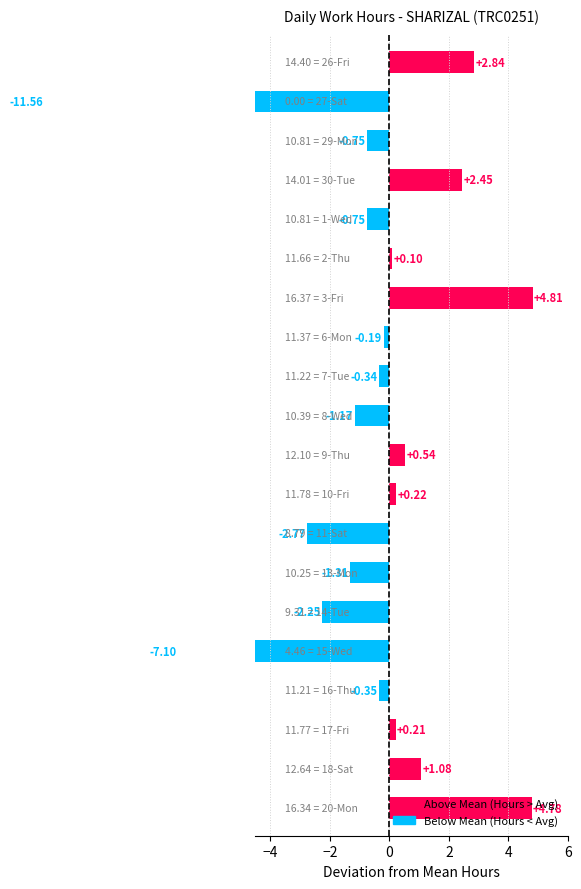

What is the change in value from 10-Fri to 15-Wed?

-7.3